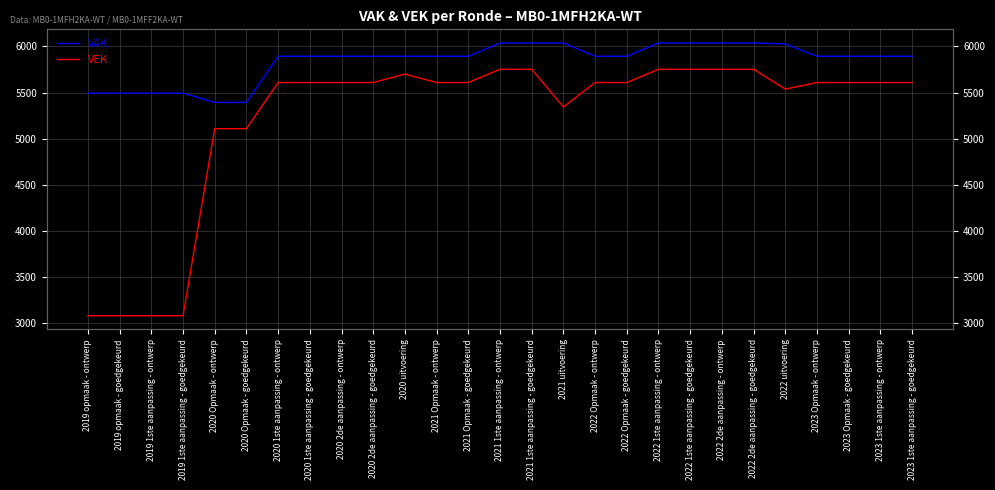

Between 2020 Opmaak - ontwerp and 2022 Opmaak - ontwerp, which is larger?

2022 Opmaak - ontwerp